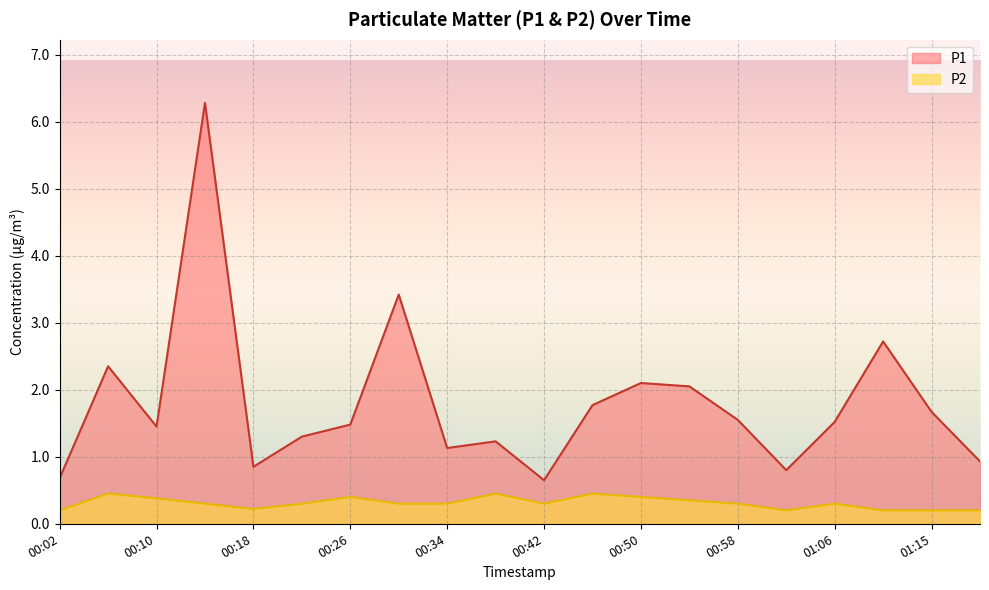

Between 00:26 and 01:15, which is larger?

01:15